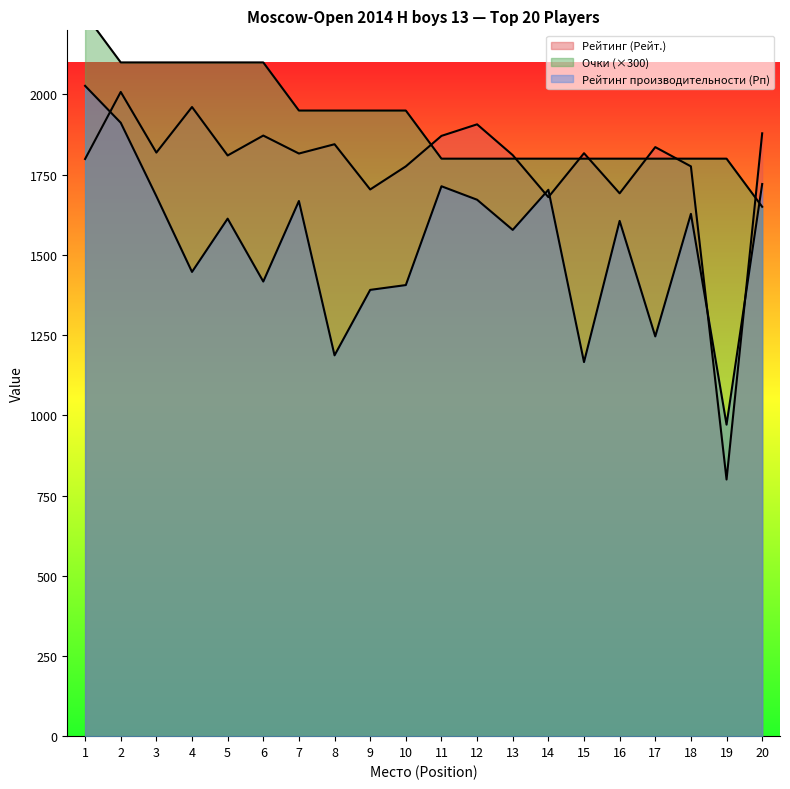

Which category has the highest value across all series?

1